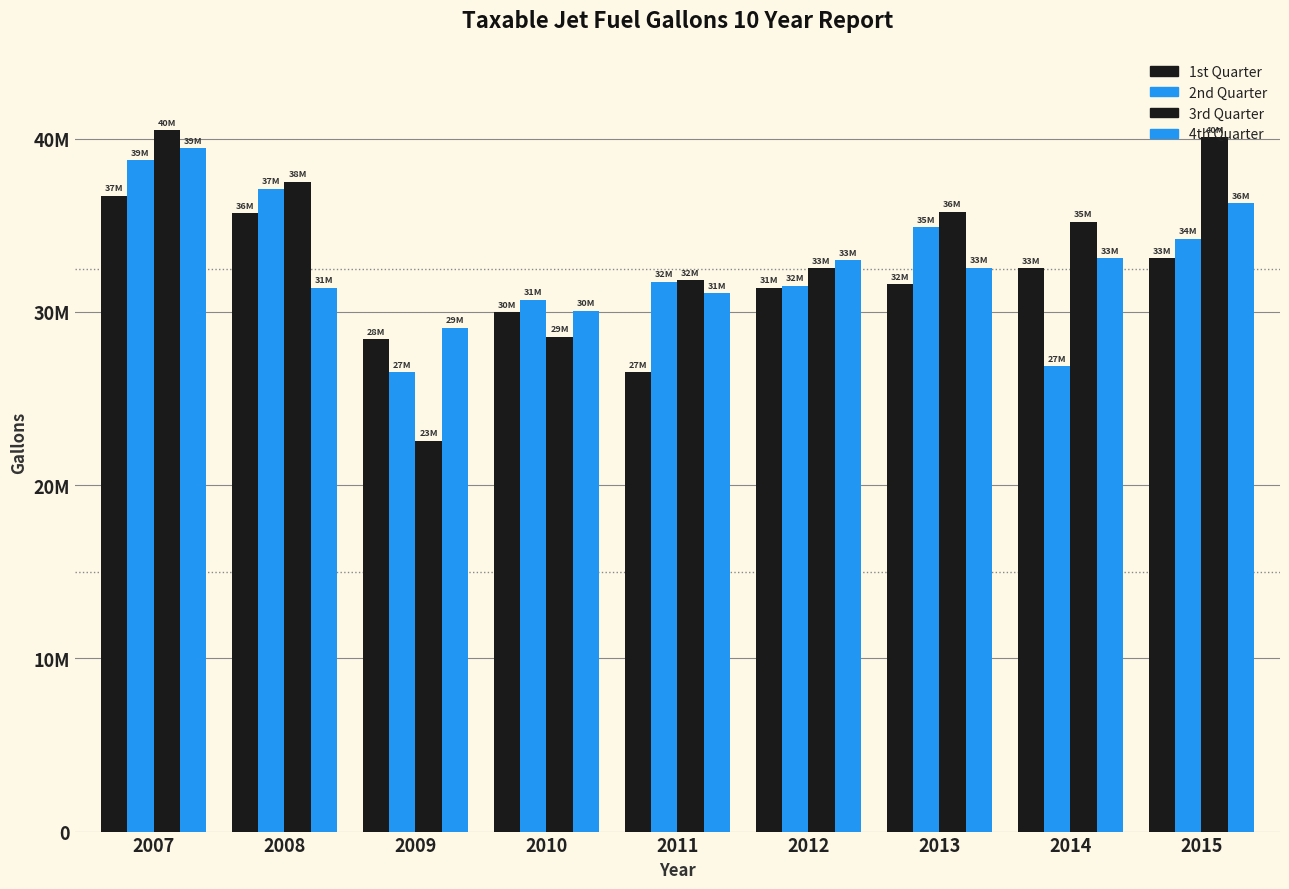

Are the bars horizontal?

No